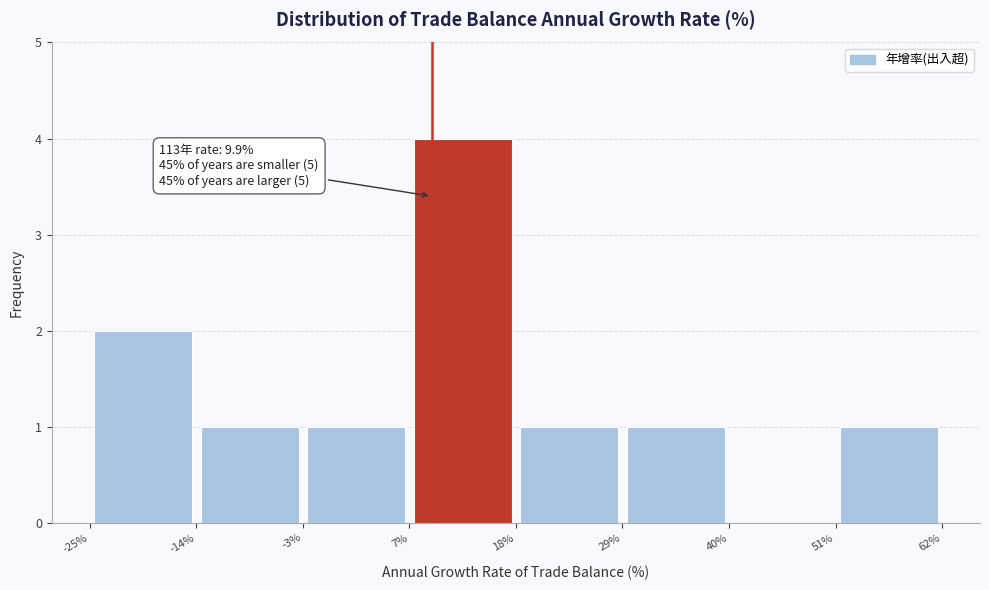

Over which range of the x-axis is the bar tallest?

7% to 18%